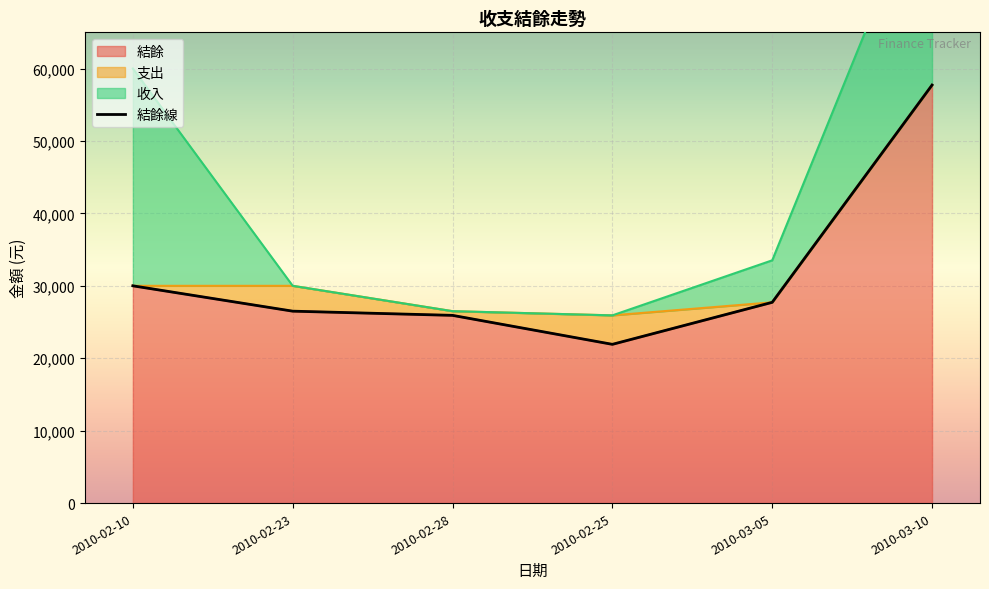

What value does the 結餘 series have at 2010-02-10, to the nearest 100?

30000